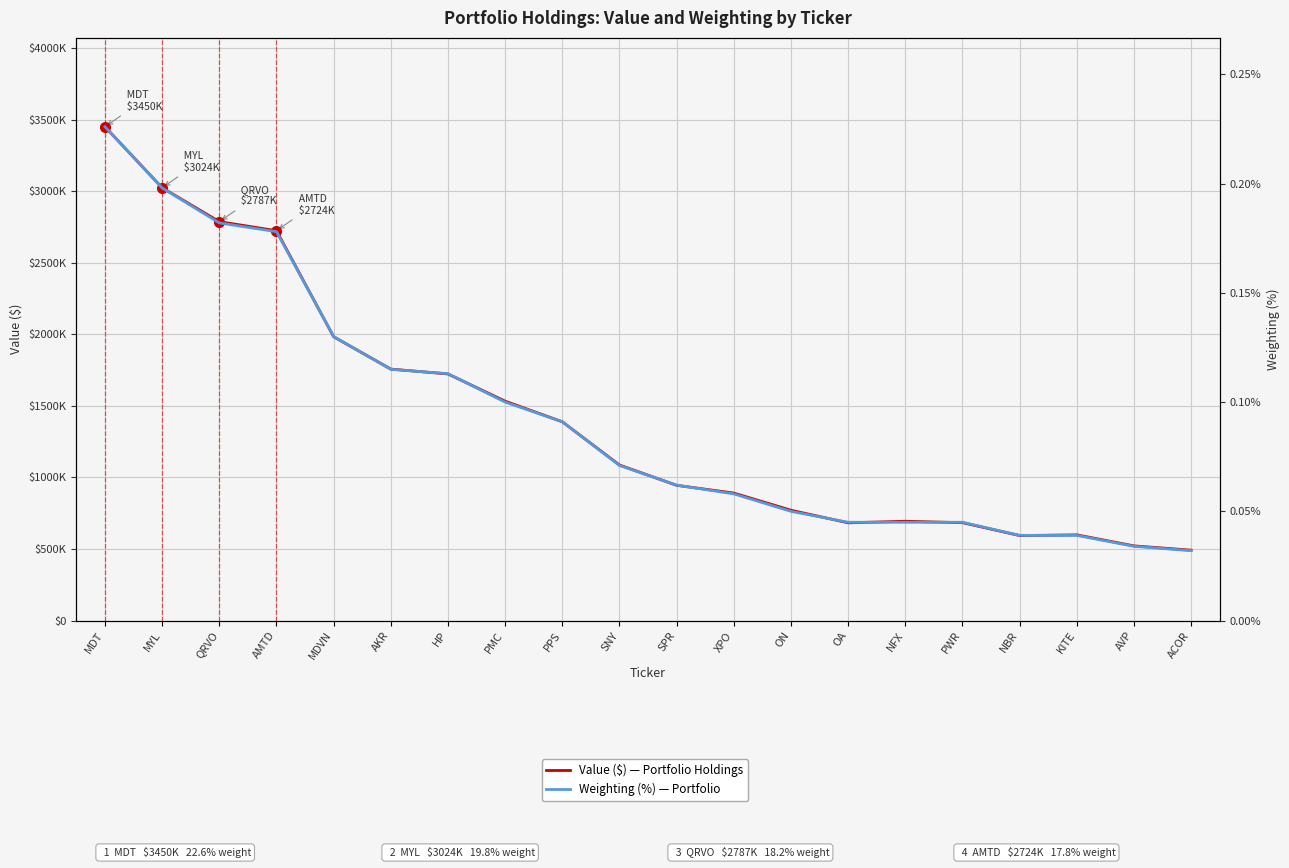

The Value ($) — Portfolio Holdings series shows 4916004.3 at MDT. True or false?

False